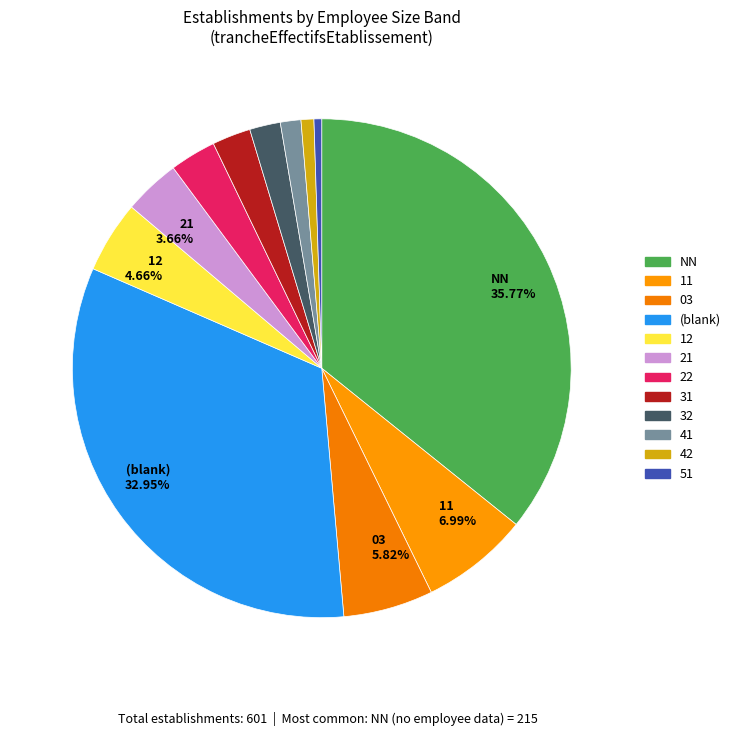

Count the number of slices in the pie.

12